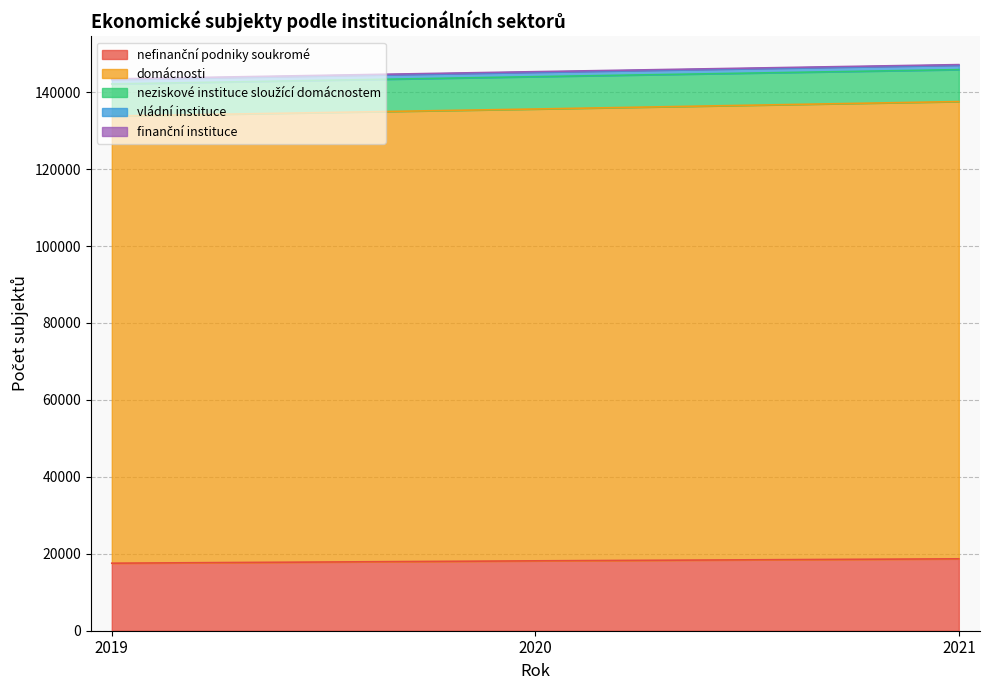

The value of nefinanční podniky soukromé at 2020 is 18165. True or false?

True